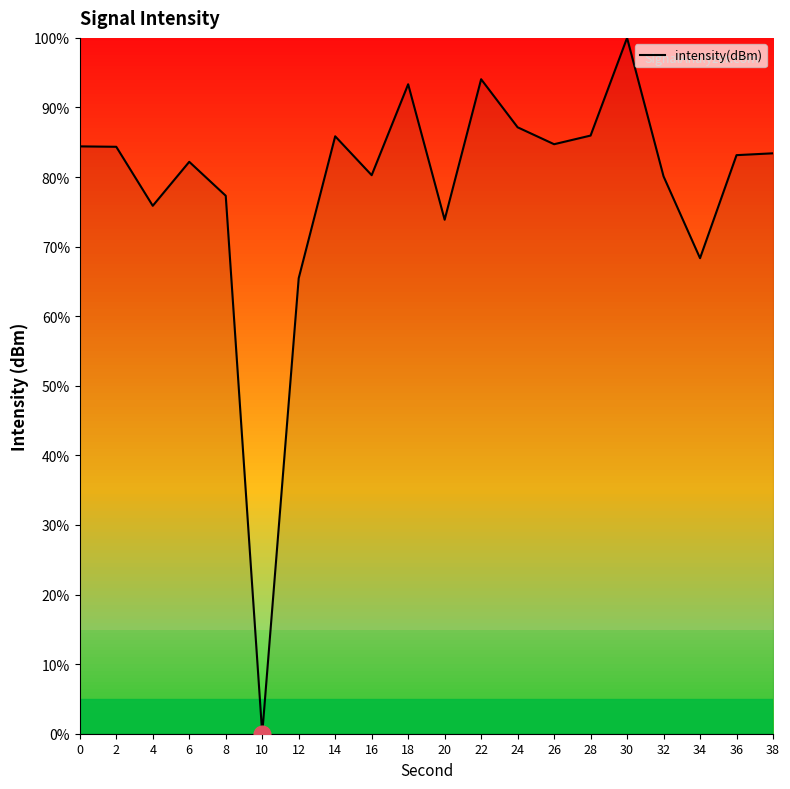

What is the change in value from 10 to 26?

+84.7